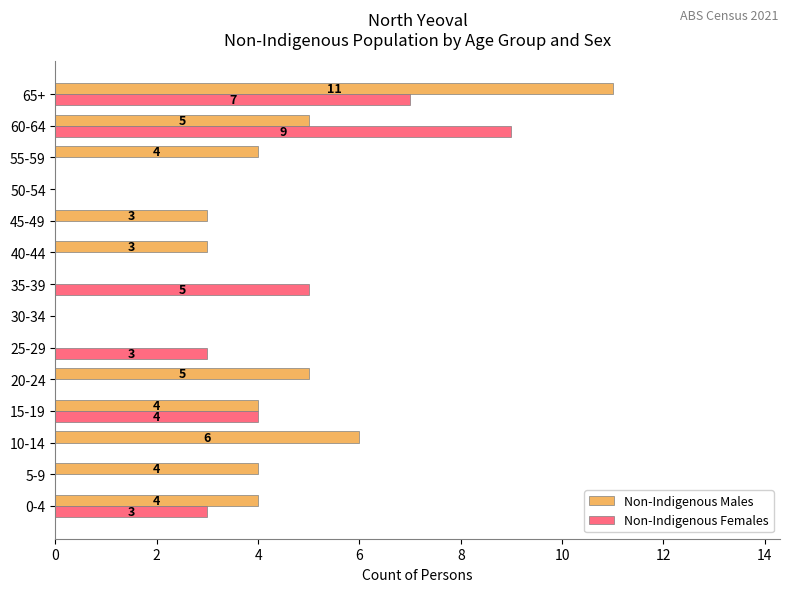

Where is Non-Indigenous Females nearest to the value 4?

15-19